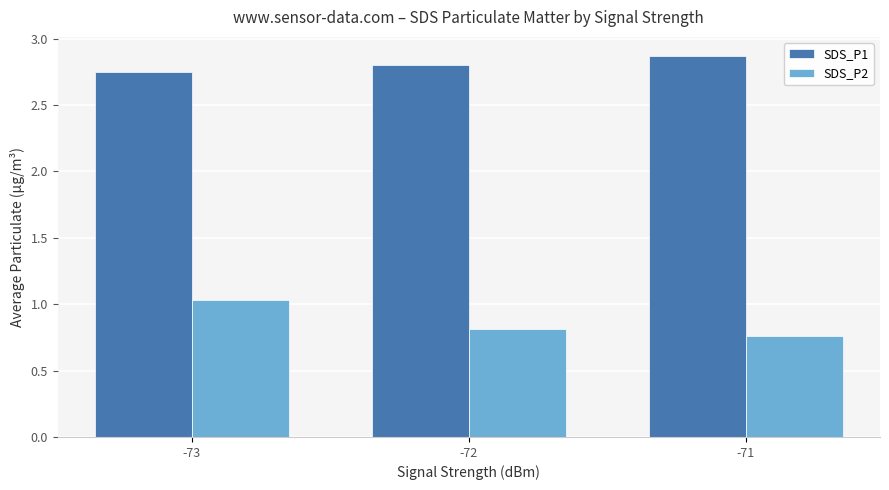

What is the difference between the highest and lowest values at -73?

1.7